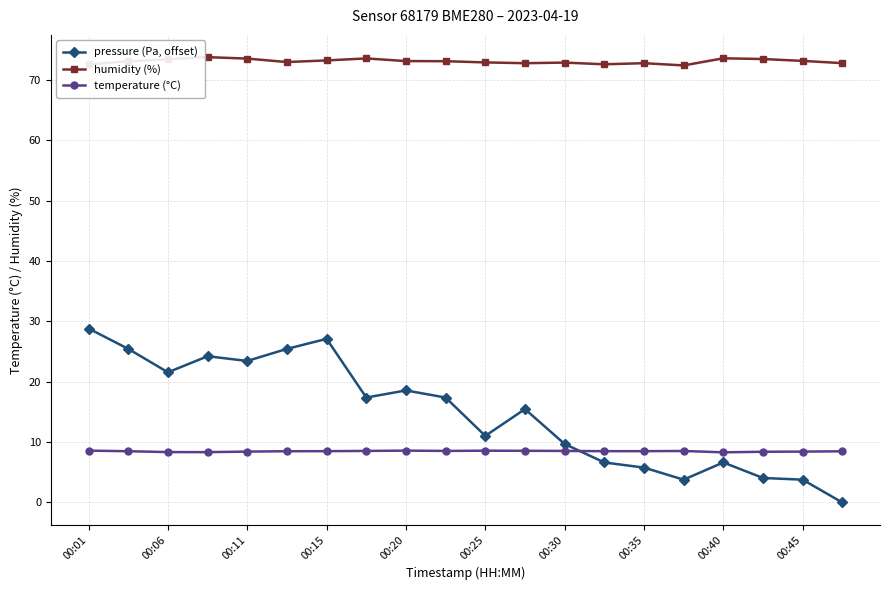

How many times do temperature (°C) and pressure (Pa, offset) cross each other?

1